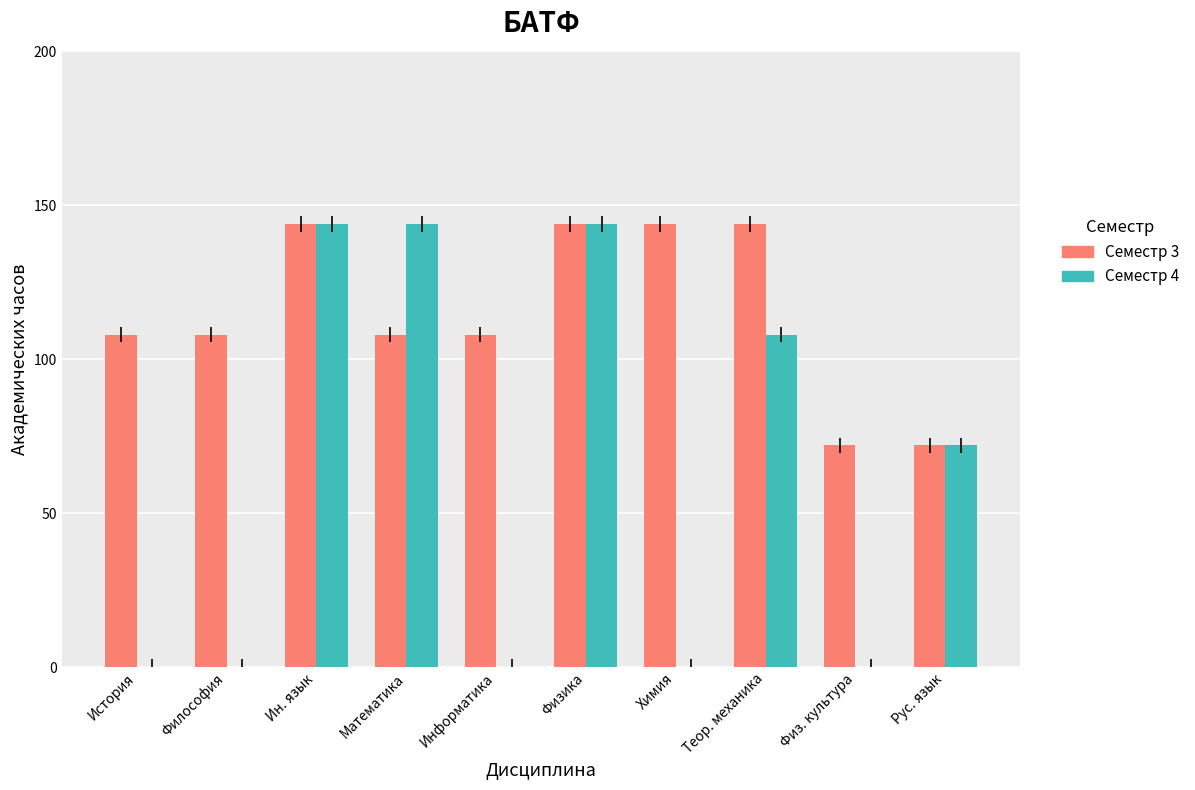

What is the highest value of the Семестр 4 series?

144